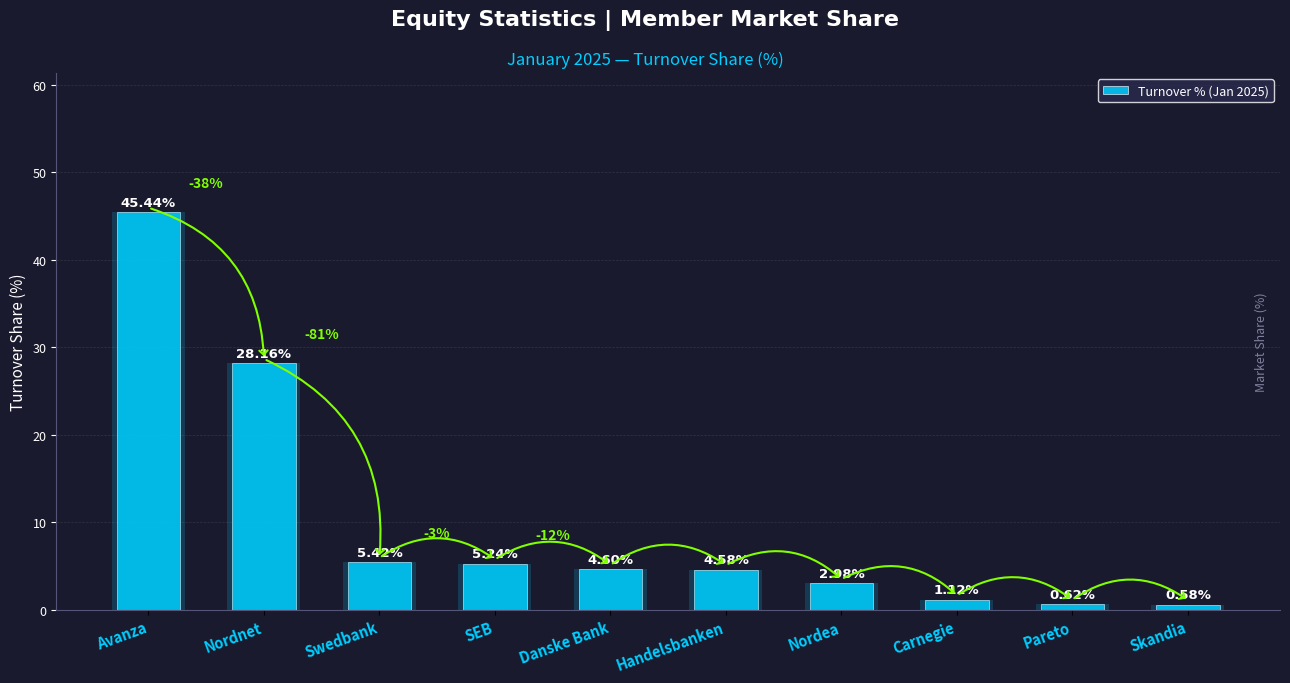

How many values are below 4?

4